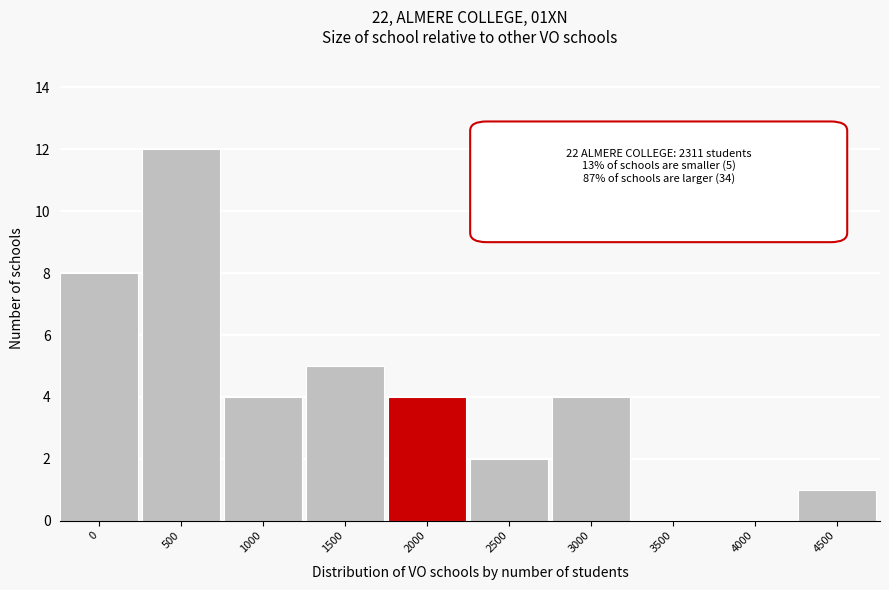

Reading right to left, extract all data points from this chart.

4500=1	4000=0	3500=0	3000=4	2500=2	2000=4	1500=5	1000=4	500=12	0=8